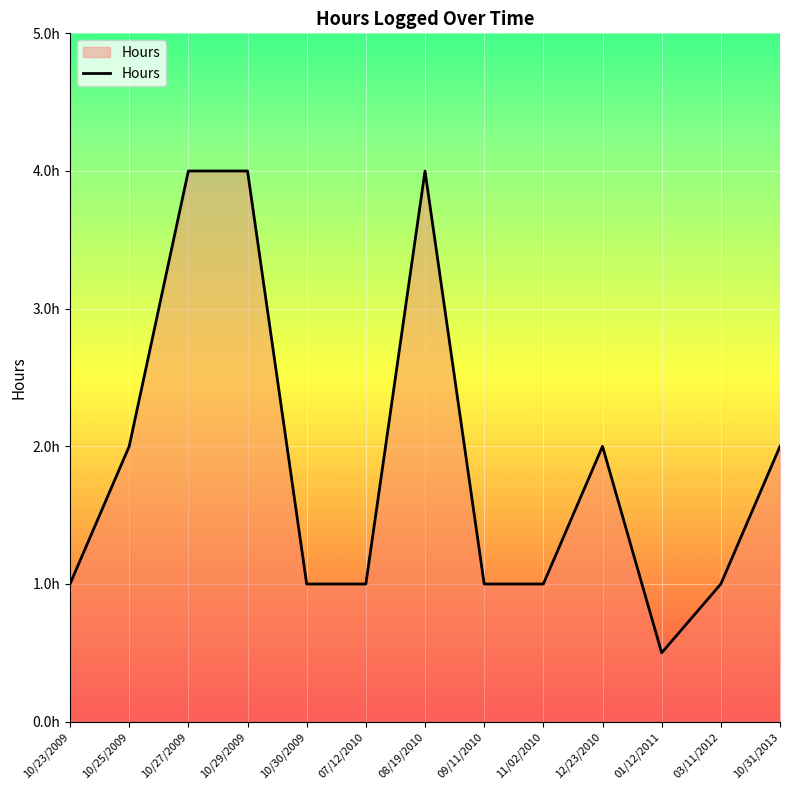

True or false: the data shows 0.4 at 09/11/2010.

False